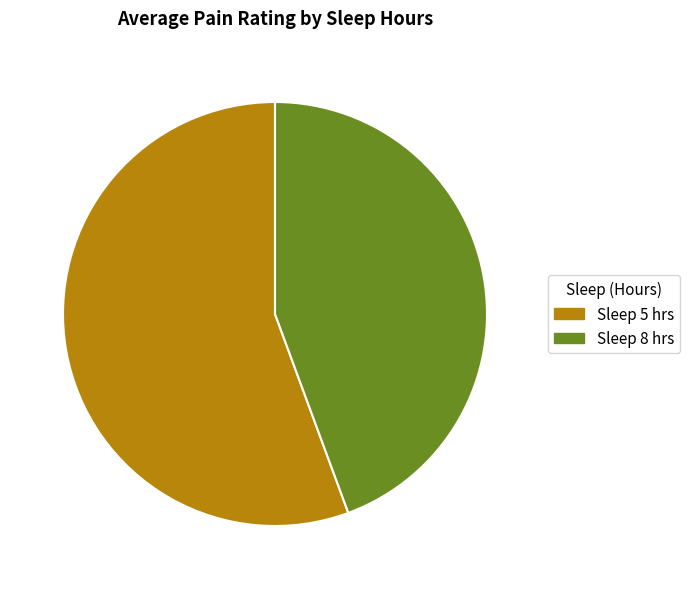

Is it true that Sleep 8 hrs is 35% of the pie?

False